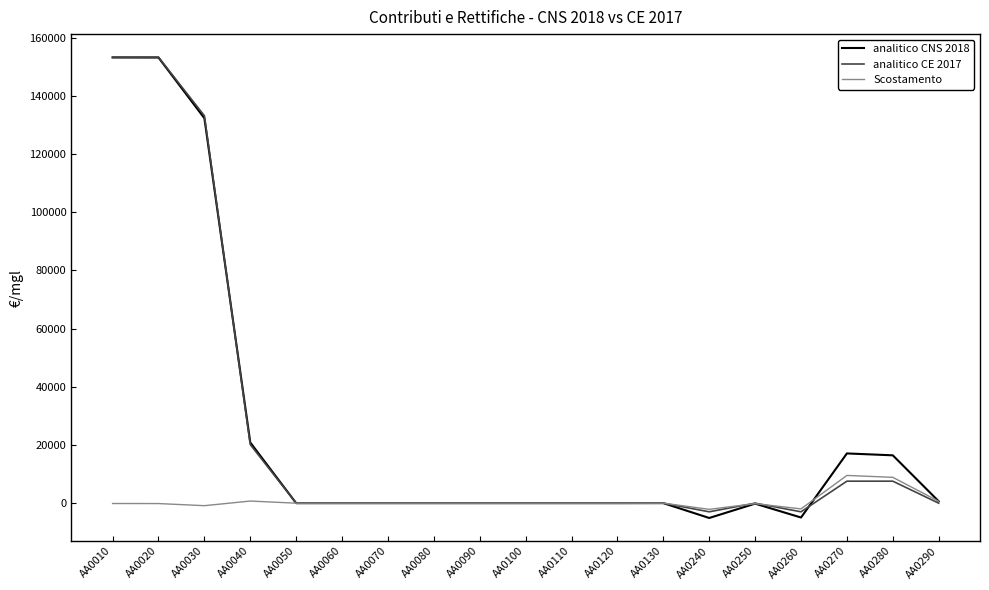

What is the greatest value displayed?

153267